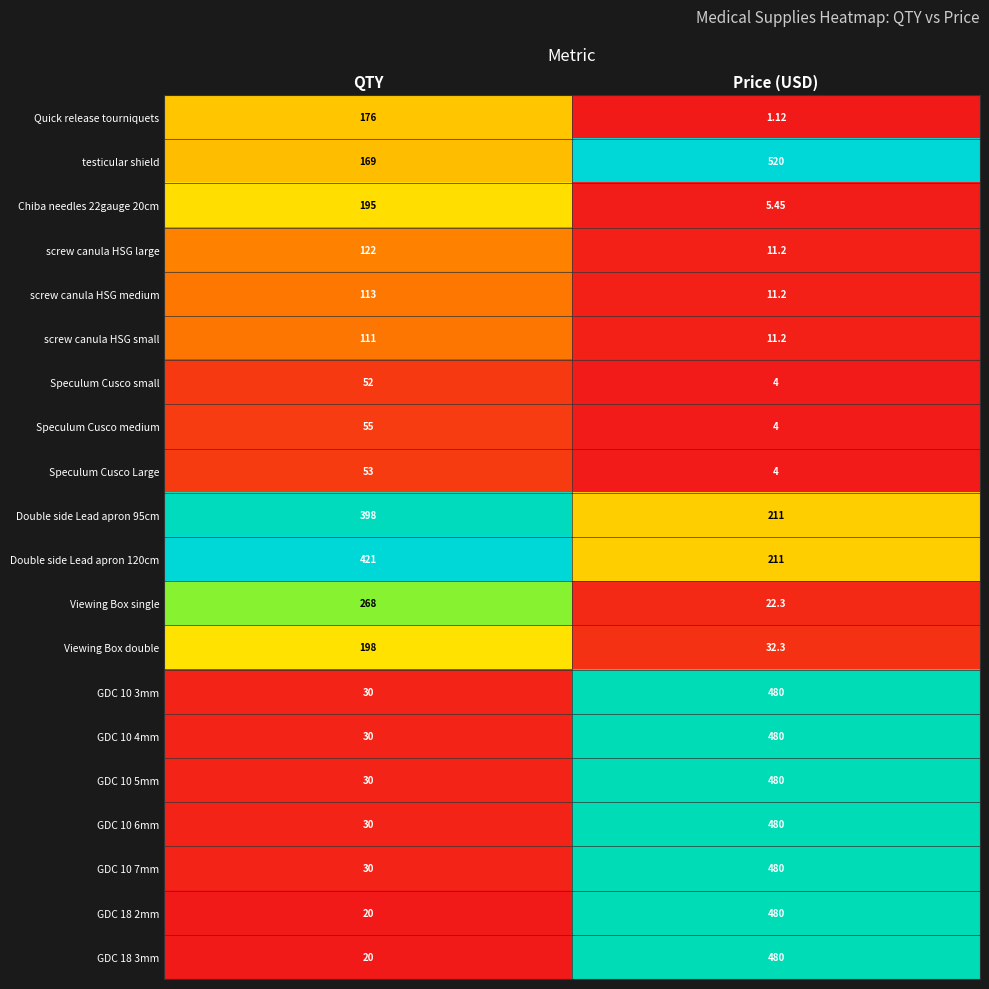

At which category is the sum across all series the highest?

Price (USD)